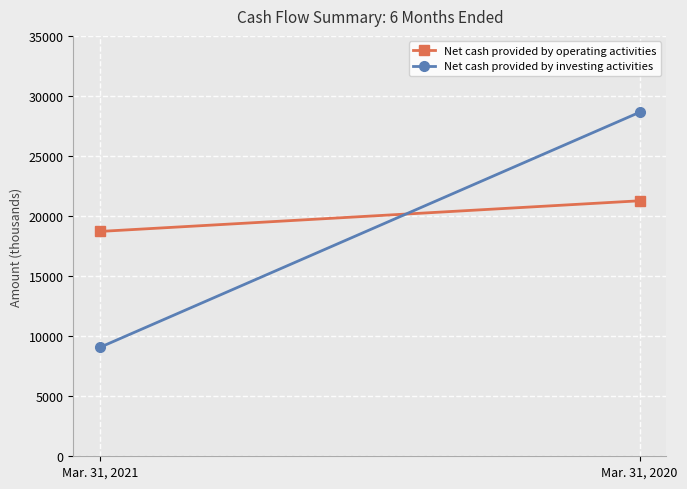

Reading left to right, list all the values displayed in this chart.

Net cash provided by operating activities: Mar. 31, 2021=18721	Mar. 31, 2020=21271
Net cash provided by investing activities: Mar. 31, 2021=9080	Mar. 31, 2020=28636